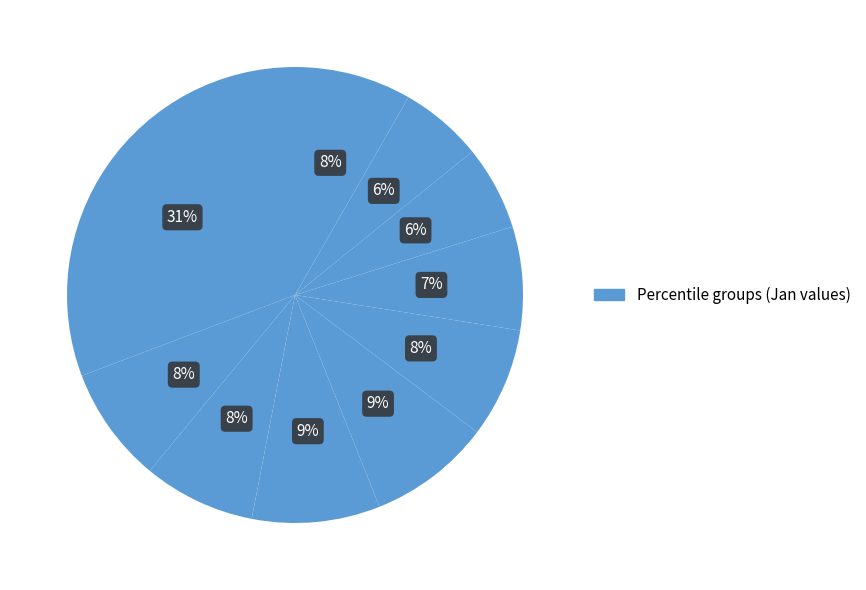

To the nearest percent, what is the average slice percentage?

10%